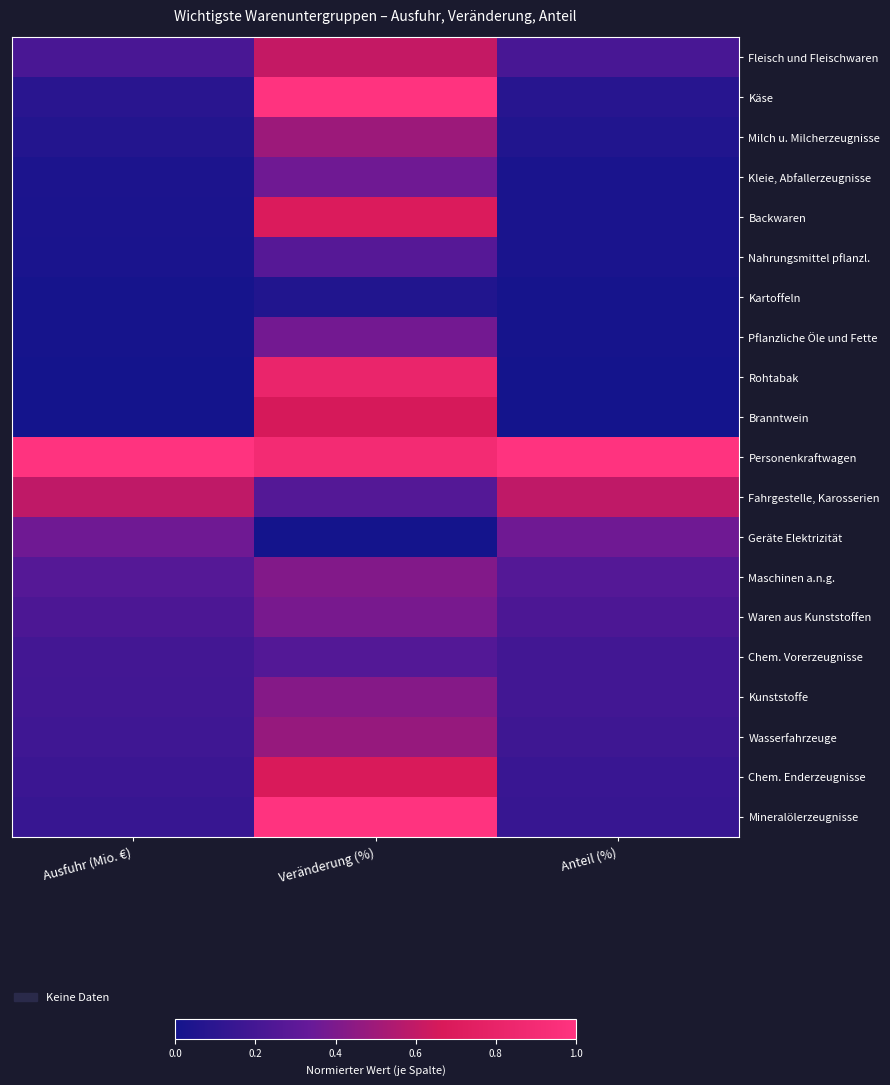

How many data points does each series have?

3